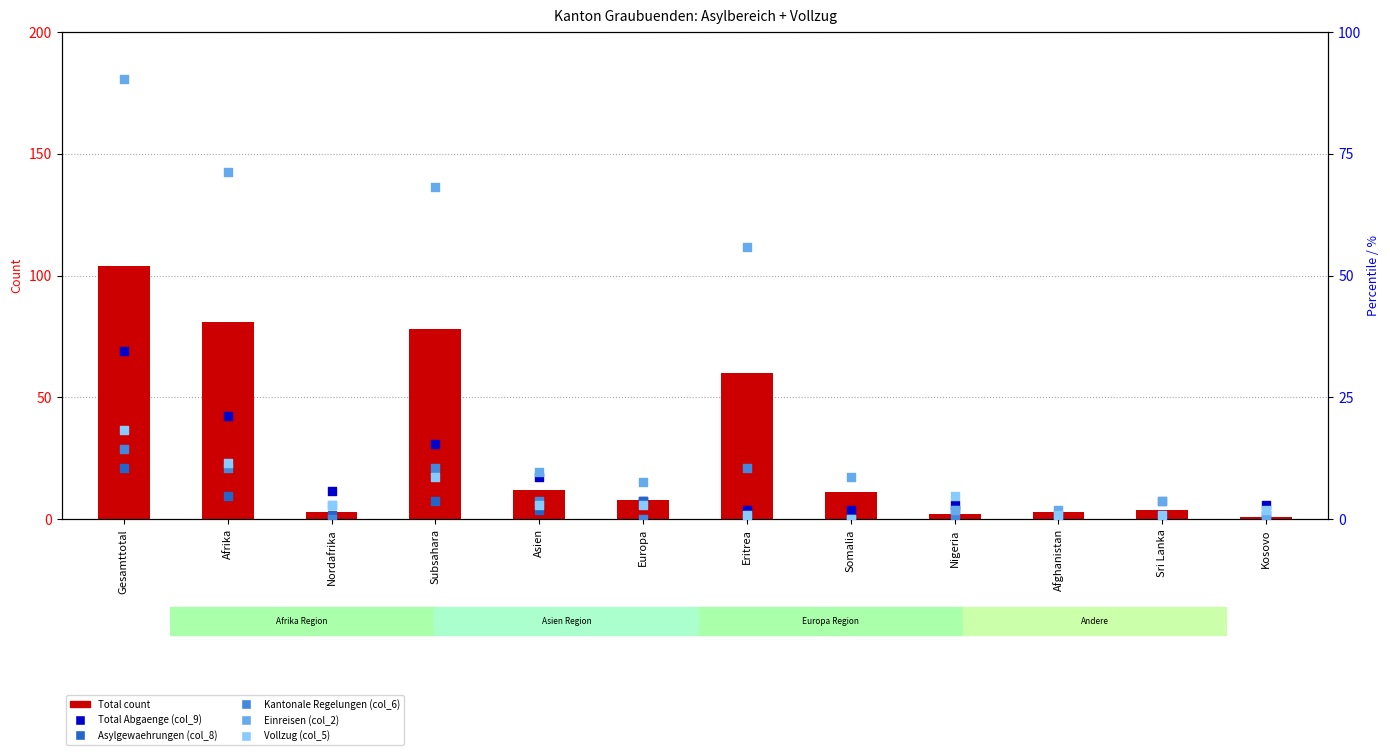

Is the value of Einreisen (col_2) at Europa greater than the value of Total (count) at Afrika?

No